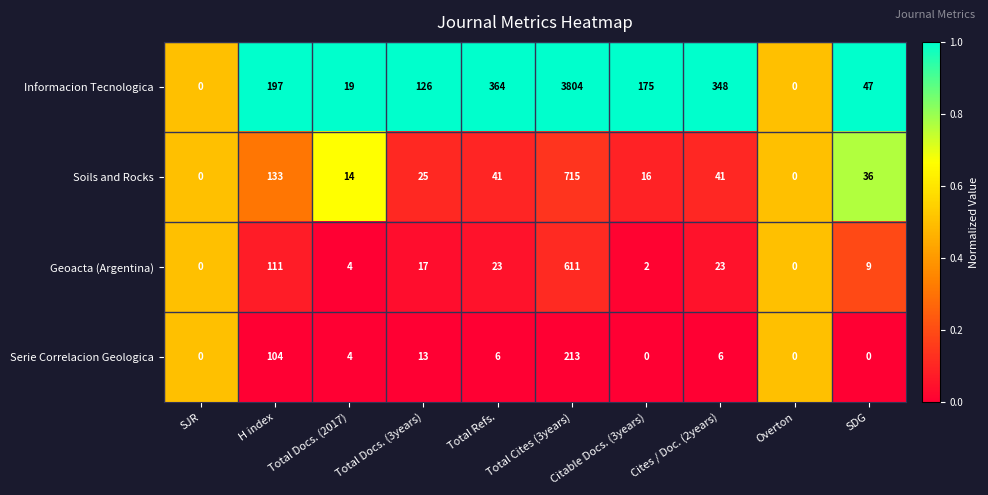

Which series changed the most between SJR and Total Refs.?

Informacion Tecnologica